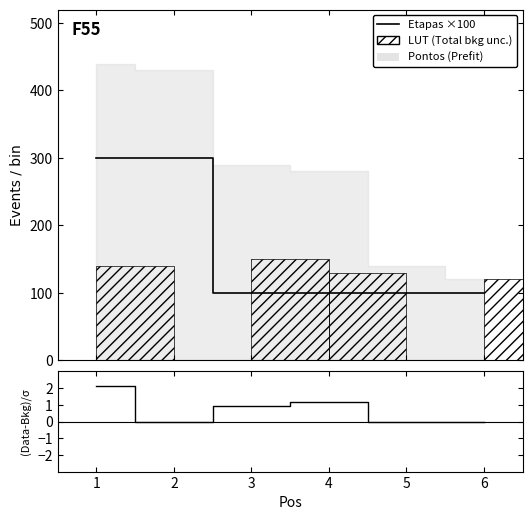

How many data points in (Pontos-LUT)/σ are above 0?

3